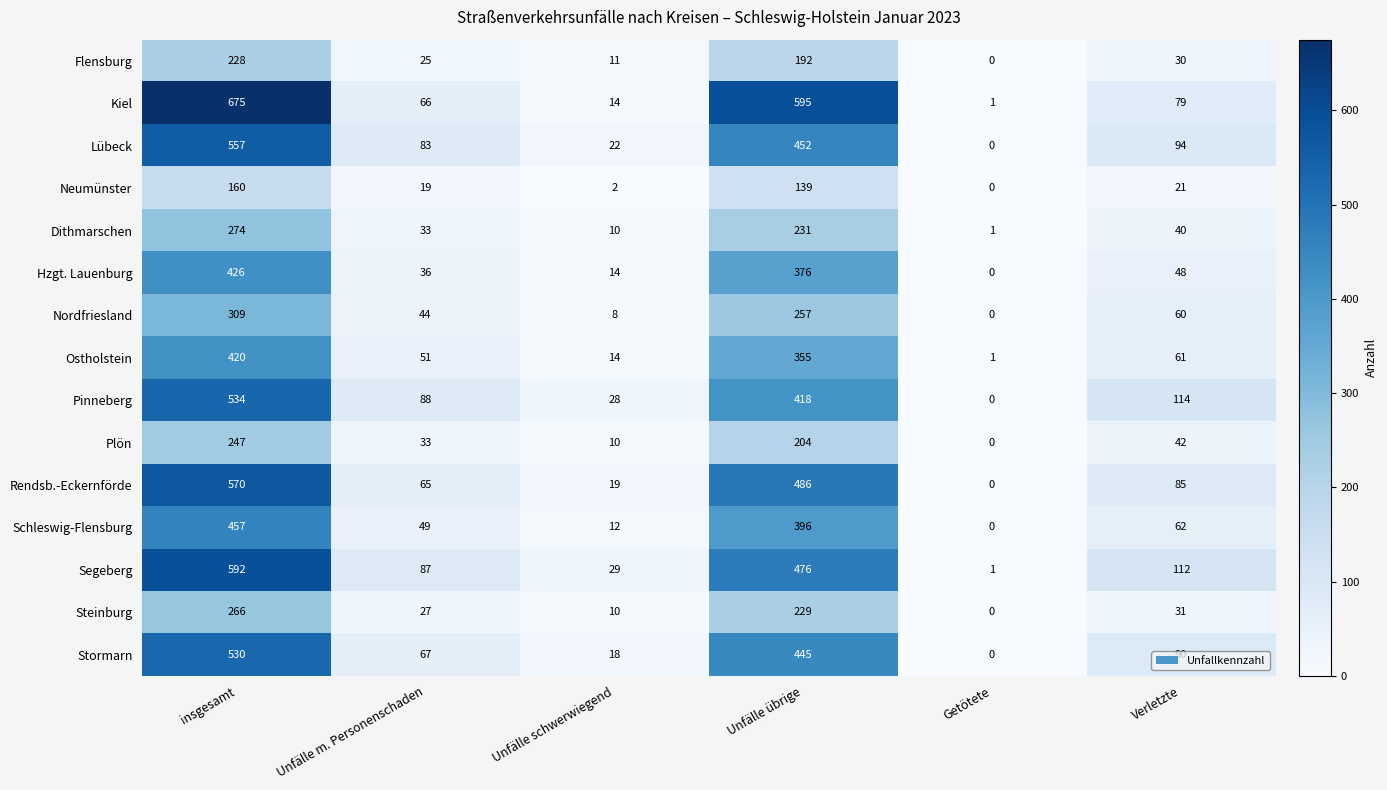

Count the number of categories in the chart.

6